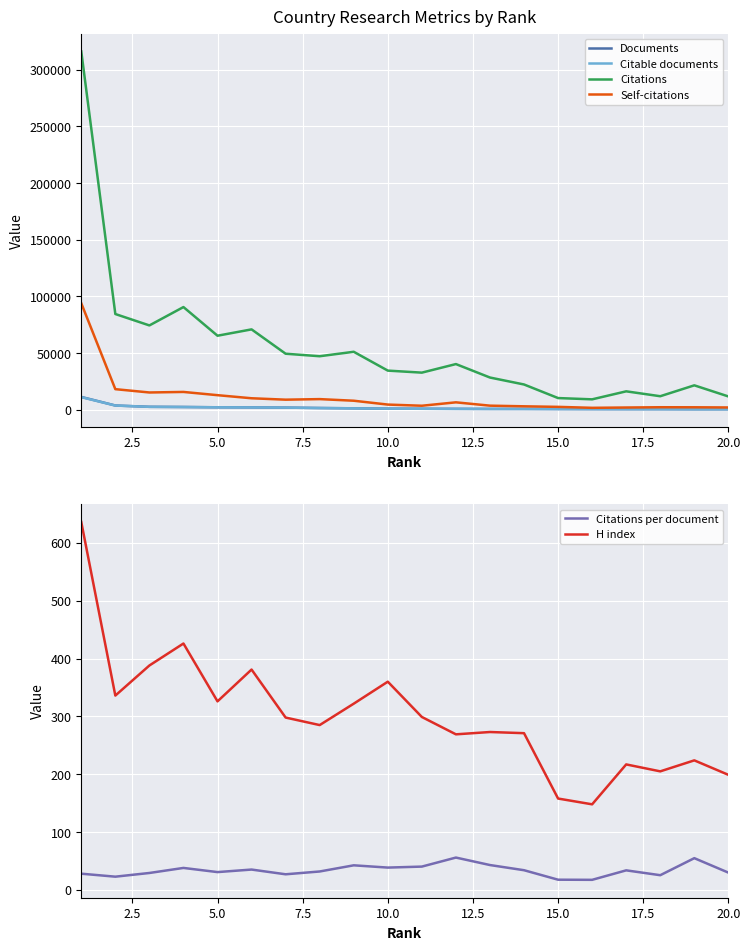

True or false: Citations and Citable documents cross at least once.

False